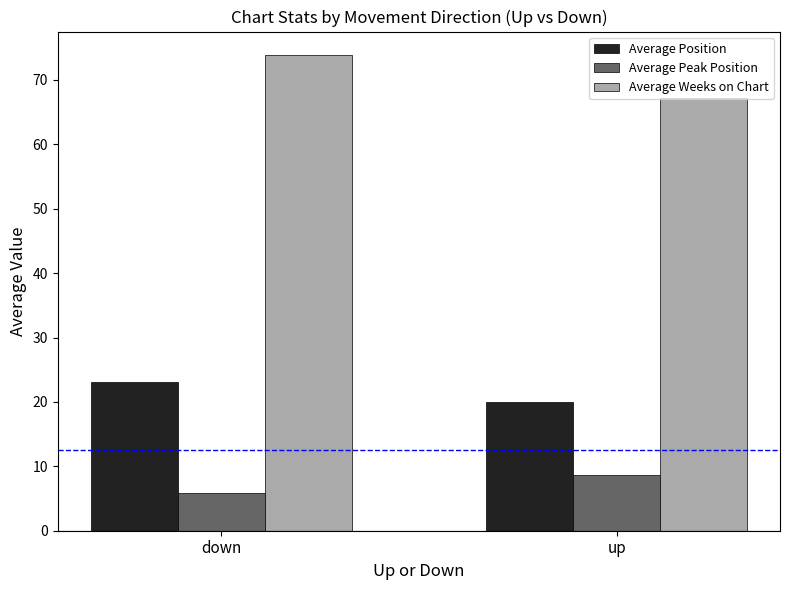

What is the greatest value displayed?

73.8